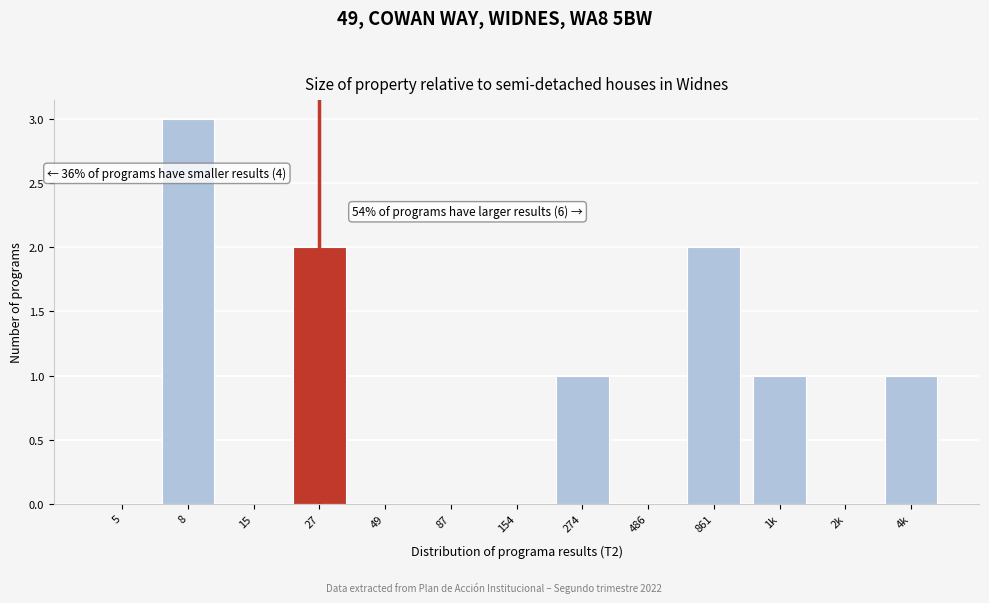

Reading left to right, list all the values displayed in this chart.

5=0	8=3	15=0	27=2	49=0	87=0	154=0	274=1	486=0	861=2	1k=1	2k=0	4k=1